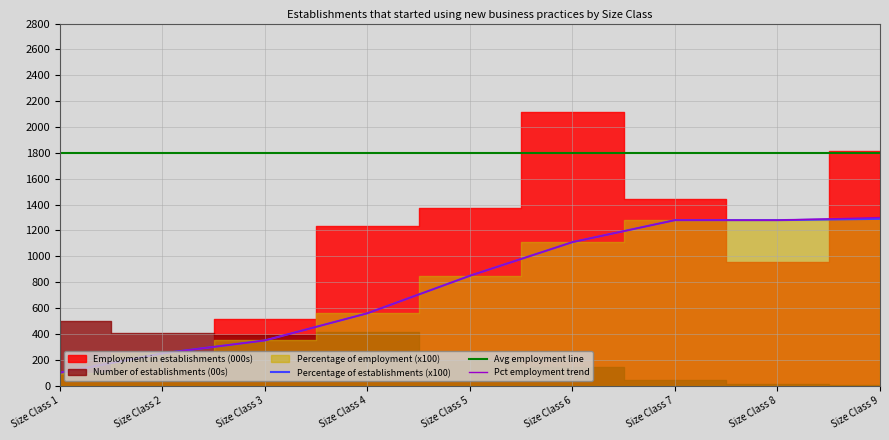

The Avg employment line series shows 3159 at Size Class 8. True or false?

False